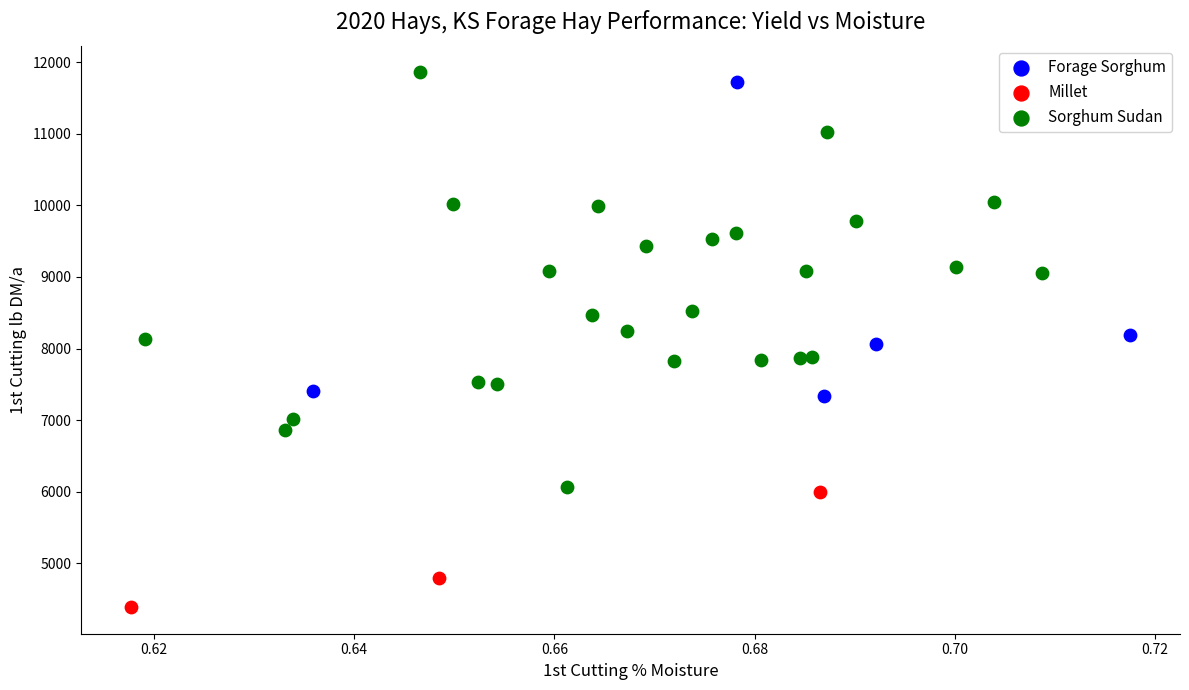

Which series has the widest spread of Y values?

Sorghum Sudan